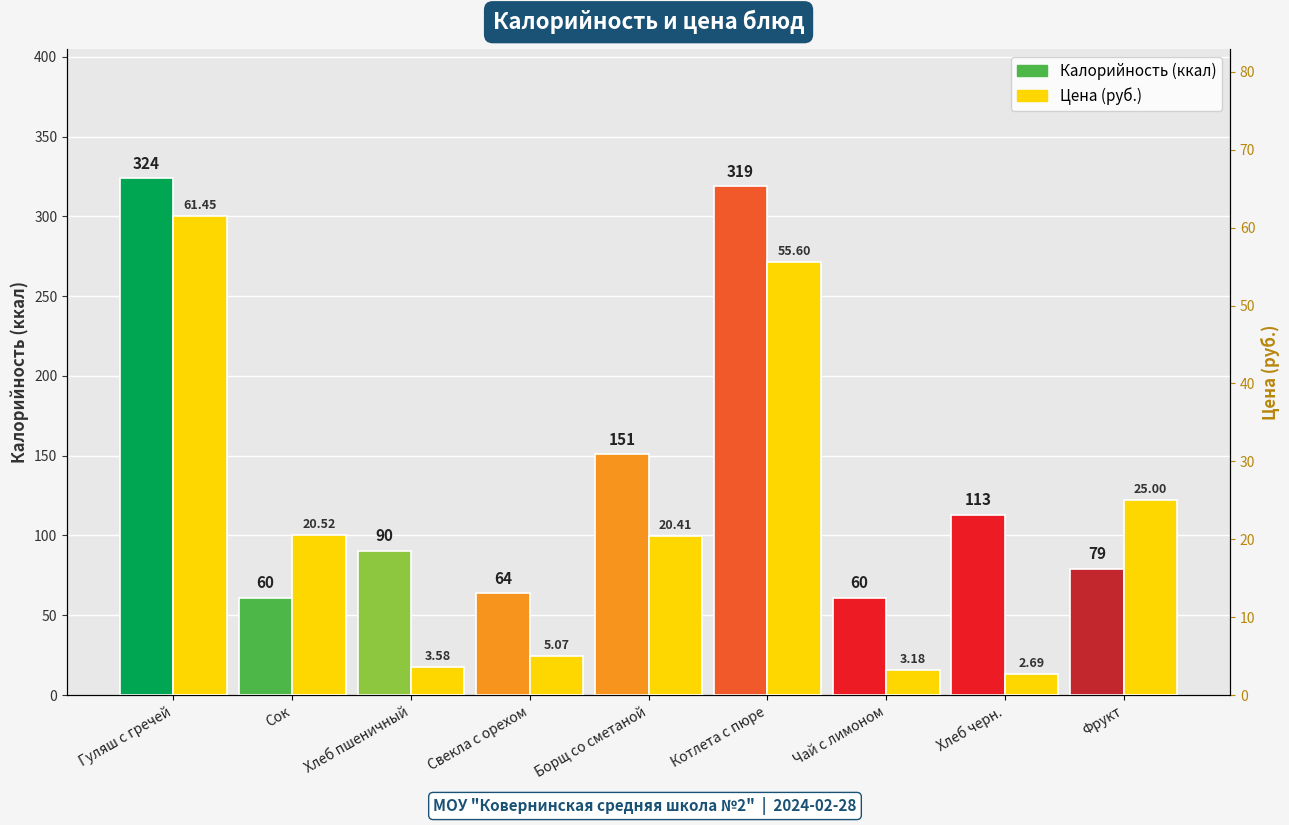

The Калорийность (ккал) series shows 35.4 at Чай с лимоном. True or false?

False